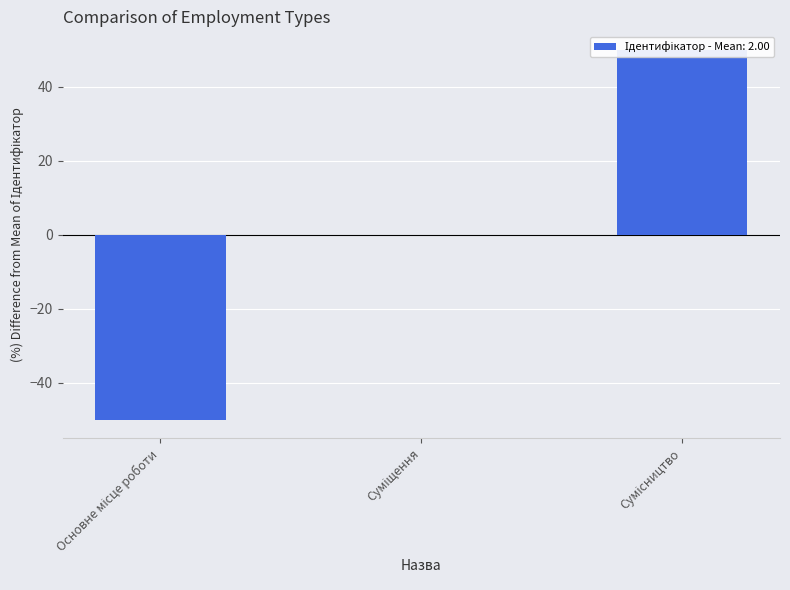

Reading right to left, transcribe all the data shown in this chart.

Сумісництво=50	Суміщення=0	Основне місце роботи=-50